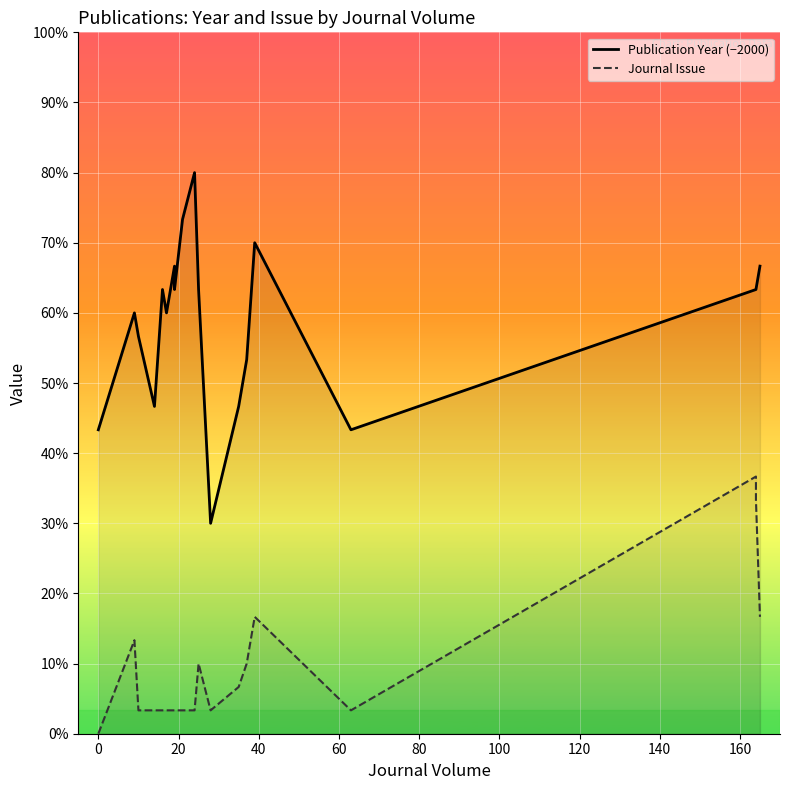

What is the sum of all Publication Year (−2000) values?

358